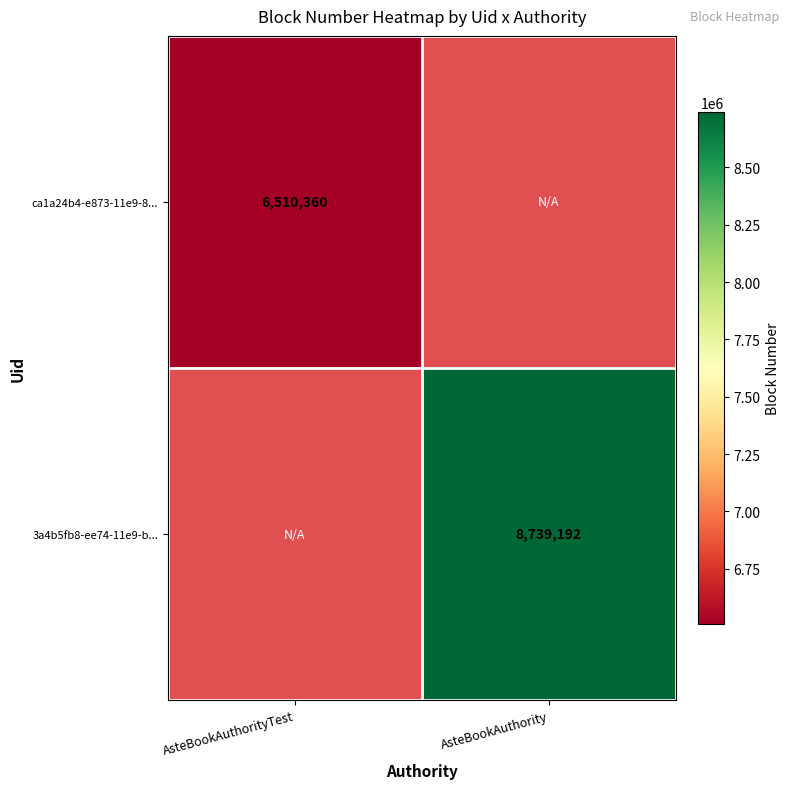

The value of ca1a24b4-e873-11e9-8... at AsteBookAuthorityTest is 9545203. True or false?

False